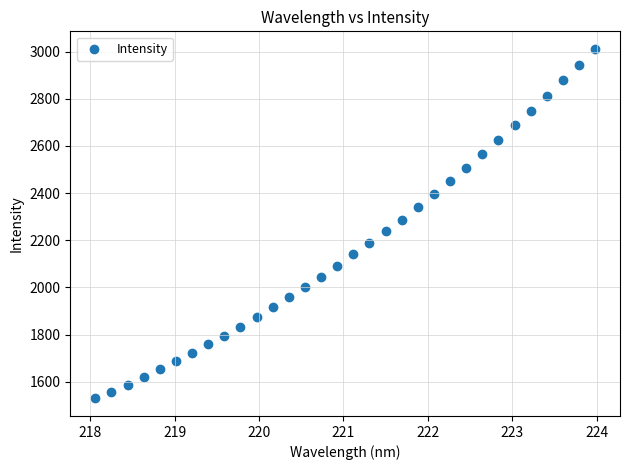

What is the range of Y values (max minus min)?

1482.8